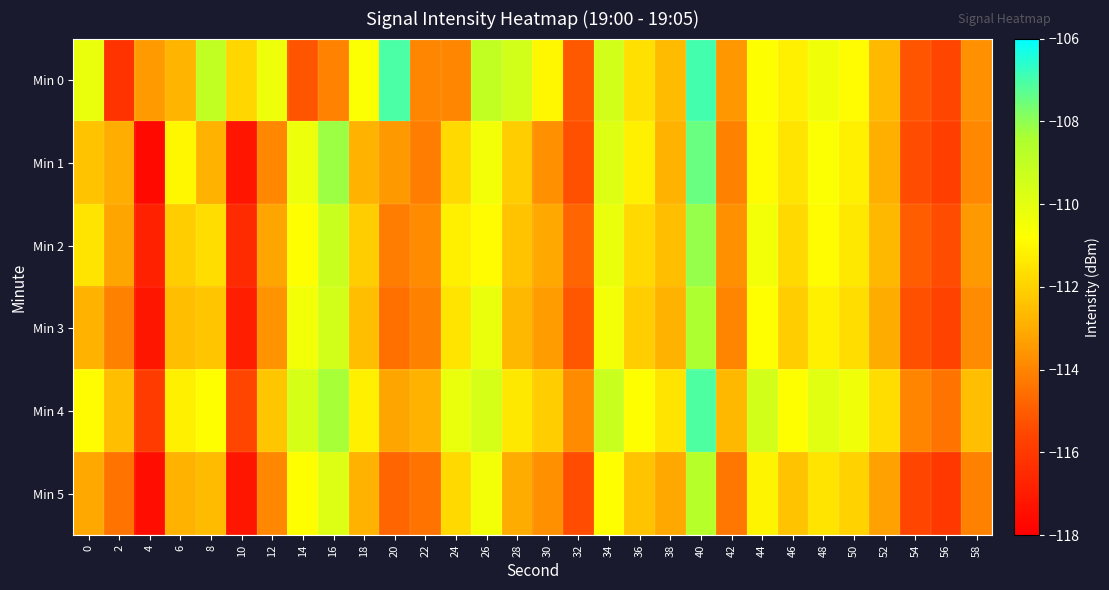

Reading left to right, list all the values displayed in this chart.

Min 0: 0=-110.2	2=-116.2	4=-113.5	6=-112.8	8=-109.0	10=-111.9	12=-110.3	14=-115.2	16=-114.1	18=-110.7	20=-107.0	22=-113.9	24=-113.9	26=-109.0	28=-109.5	30=-111.0	32=-115.1	34=-109.5	36=-111.6	38=-112.6	40=-107.0	42=-113.5	44=-110.8	46=-111.2	48=-110.4	50=-110.9	52=-112.6	54=-115.2	56=-115.6	58=-113.7
Min 1: 0=-112.4	2=-112.9	4=-117.6	6=-111.0	8=-112.8	10=-117.2	12=-113.9	14=-110.3	16=-108.2	18=-112.8	20=-113.5	22=-114.2	24=-111.8	26=-110.5	28=-112.1	30=-113.7	32=-115.3	34=-109.8	36=-111.2	38=-112.8	40=-107.5	42=-114.1	44=-110.9	46=-111.5	48=-110.7	50=-111.2	52=-112.9	54=-115.4	56=-115.8	58=-113.9
Min 2: 0=-111.5	2=-113.2	4=-116.8	6=-112.1	8=-111.7	10=-116.5	12=-113.2	14=-110.8	16=-109.2	18=-112.1	20=-114.2	22=-113.8	24=-111.2	26=-110.9	28=-112.4	30=-113.1	32=-114.8	34=-110.2	36=-111.8	38=-112.5	40=-108.1	42=-113.7	44=-110.5	46=-111.8	48=-110.9	50=-111.4	52=-112.7	54=-115.0	56=-115.4	58=-113.5
Min 3: 0=-112.8	2=-114.1	4=-117.2	6=-112.5	8=-112.3	10=-116.9	12=-113.6	14=-110.5	16=-109.5	18=-112.5	20=-114.5	22=-114.1	24=-111.5	26=-110.2	28=-112.7	30=-113.4	32=-115.1	34=-110.5	36=-112.1	38=-112.8	40=-108.4	42=-114.0	44=-110.8	46=-112.1	48=-111.2	50=-111.7	52=-113.0	54=-115.3	56=-115.7	58=-113.8
Min 4: 0=-110.9	2=-112.5	4=-115.9	6=-111.2	8=-110.8	10=-115.6	12=-112.3	14=-109.6	16=-108.3	18=-111.2	20=-113.2	22=-112.8	24=-110.2	26=-109.6	28=-111.4	30=-112.1	32=-113.8	34=-109.2	36=-110.8	38=-111.5	40=-107.1	42=-112.7	44=-109.5	46=-110.8	48=-109.9	50=-110.4	52=-111.7	54=-114.0	56=-114.4	58=-112.5
Min 5: 0=-113.1	2=-114.4	4=-117.5	6=-112.8	8=-112.6	10=-117.2	12=-113.9	14=-110.8	16=-109.8	18=-112.8	20=-114.8	22=-114.4	24=-111.8	26=-110.5	28=-113.0	30=-113.7	32=-115.4	34=-110.8	36=-112.4	38=-113.1	40=-108.7	42=-114.3	44=-111.1	46=-112.4	48=-111.5	50=-112.0	52=-113.3	54=-115.6	56=-116.0	58=-114.1